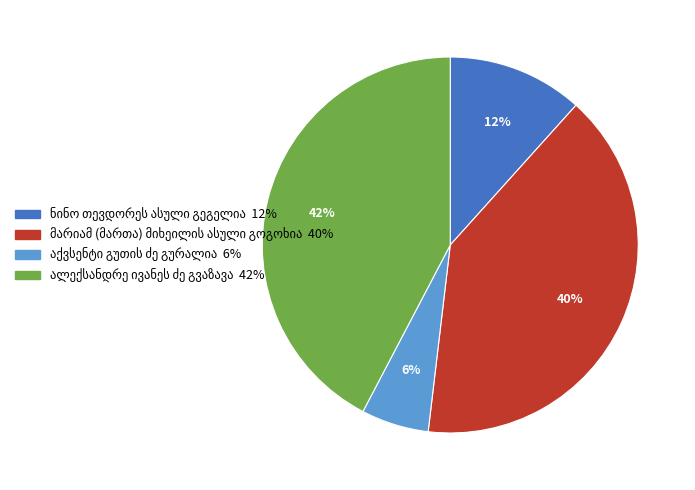

Does any single category account for the majority?

No